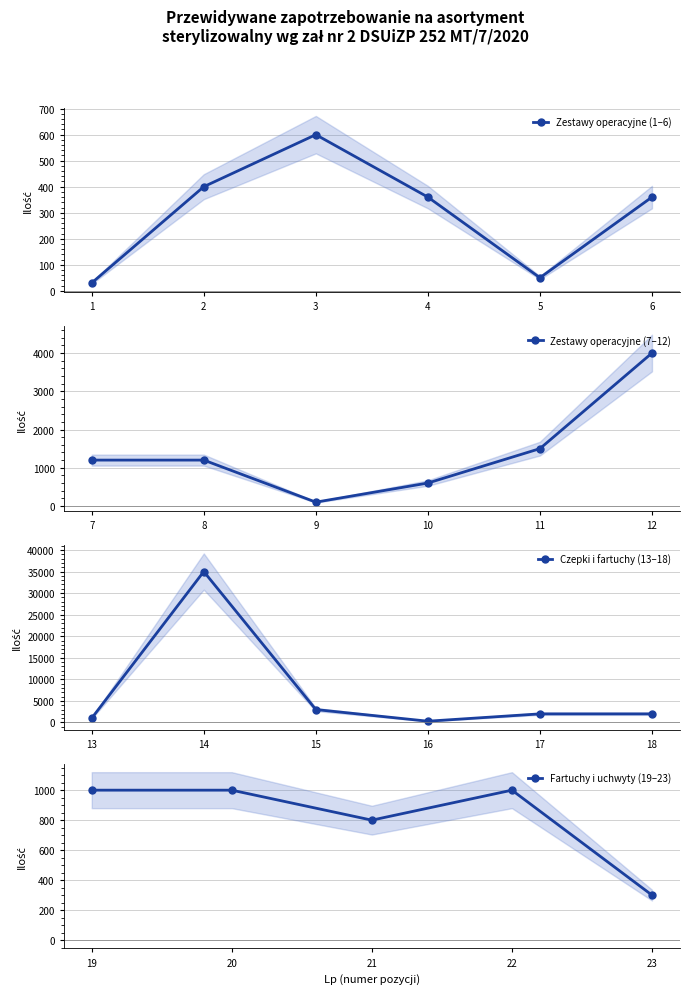

True or false: Ilość and Wartość netto intersect in this chart.

False